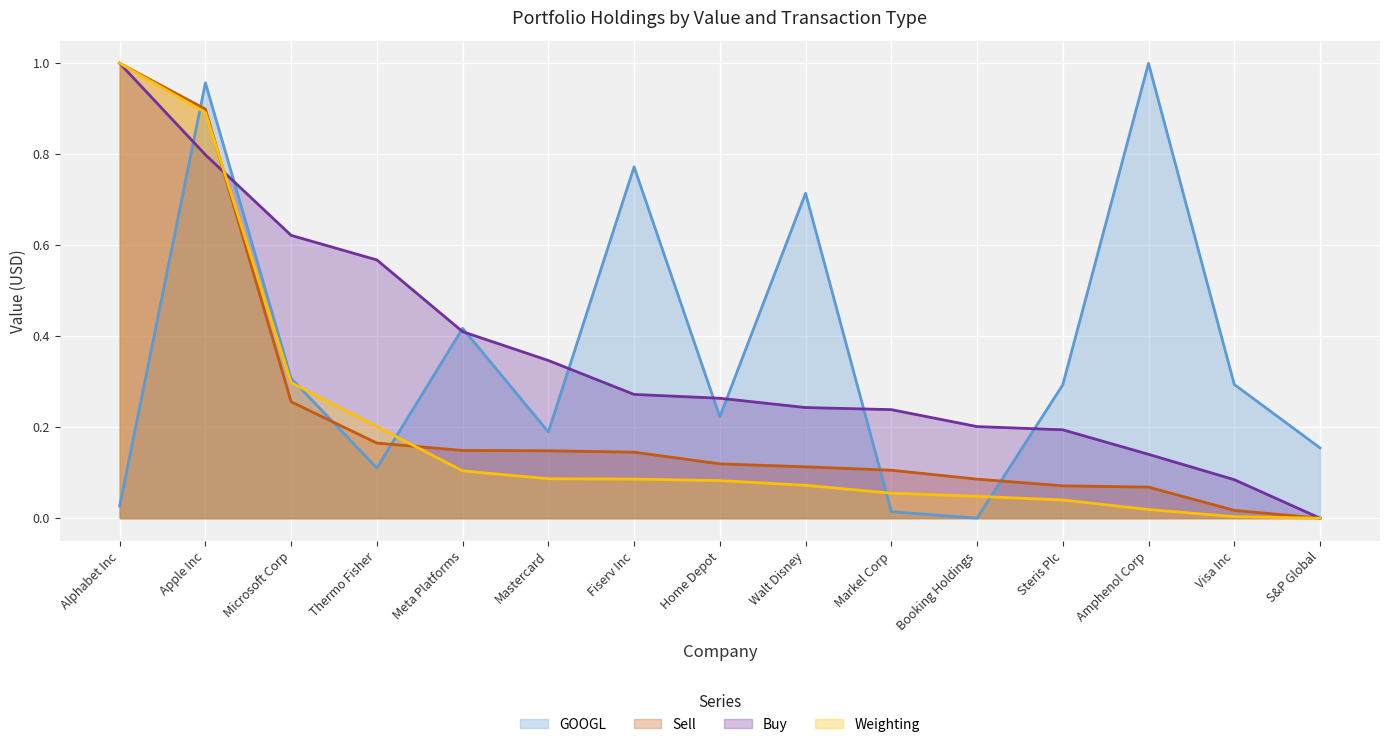

At which category is the sum across all series the highest?

Apple Inc